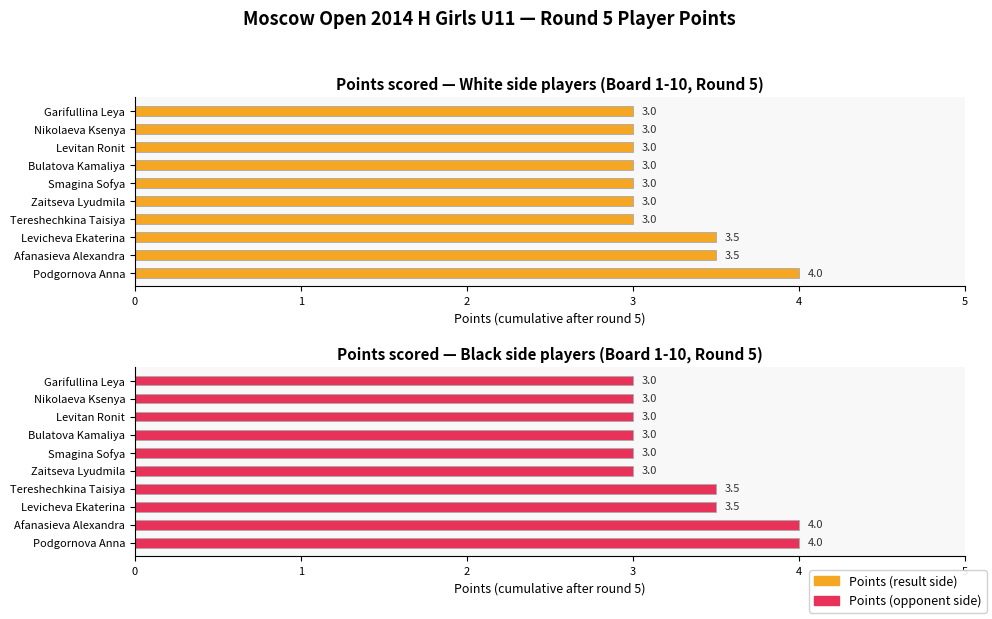

How many groups of bars are there?

10